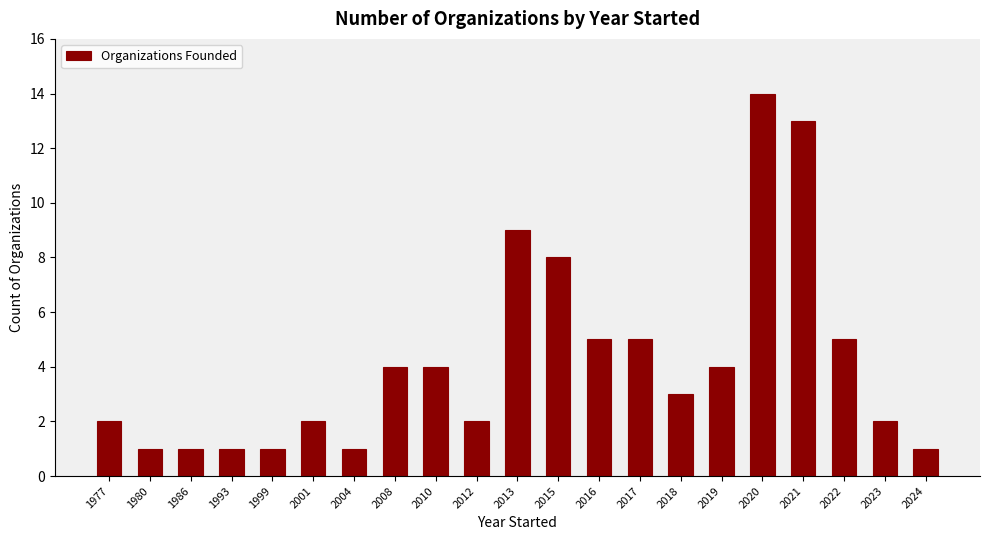

Reading right to left, list all the values displayed in this chart.

1	2	5	13	14	4	3	5	5	8	9	2	4	4	1	2	1	1	1	1	2